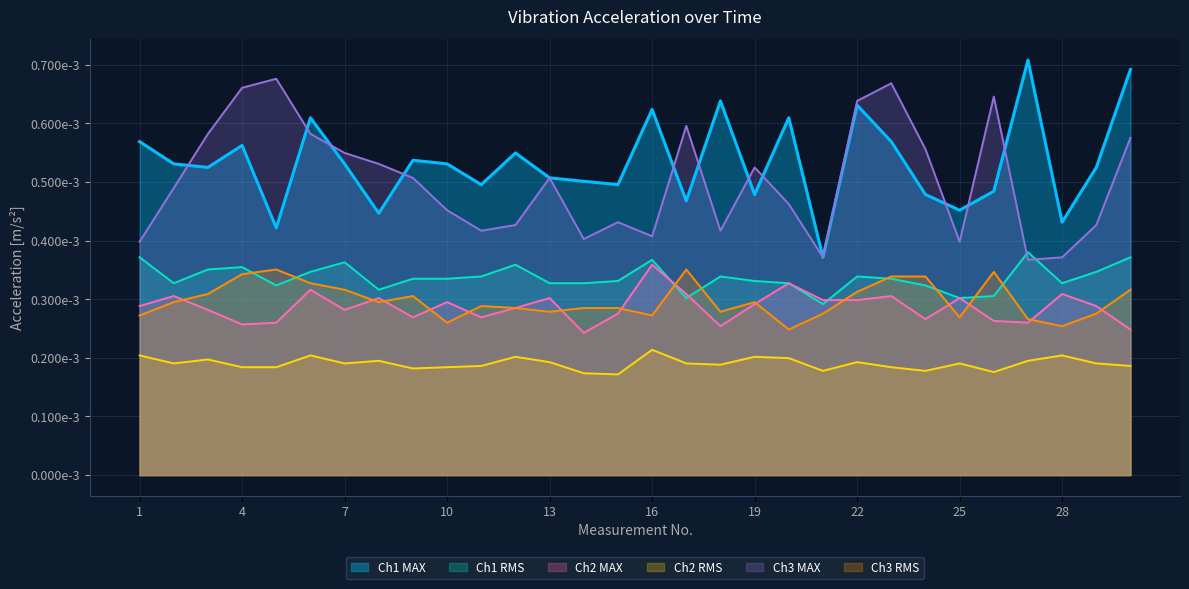

The value of Ch3 MAX at 10 is 0.0. True or false?

False